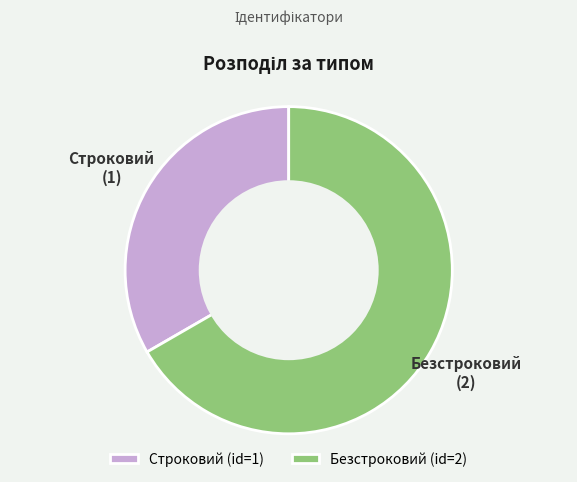

Which category has the smallest portion of the pie?

Строковий